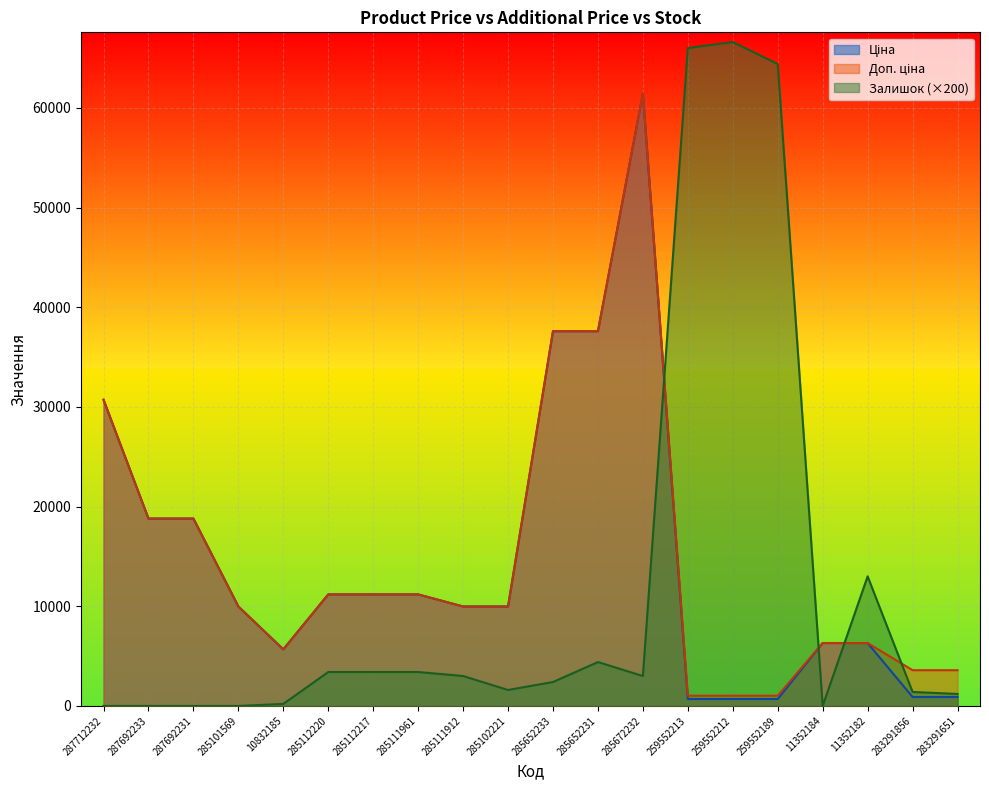

How many distinct data groups are displayed?

3